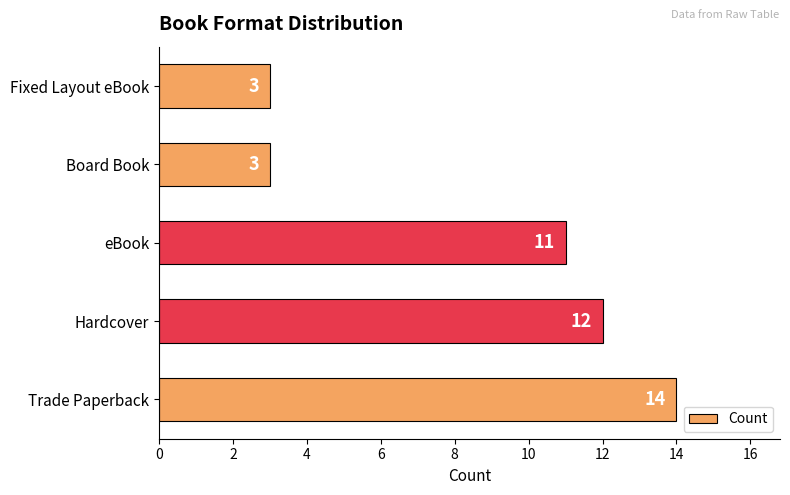

How many categories are shown in the chart?

5